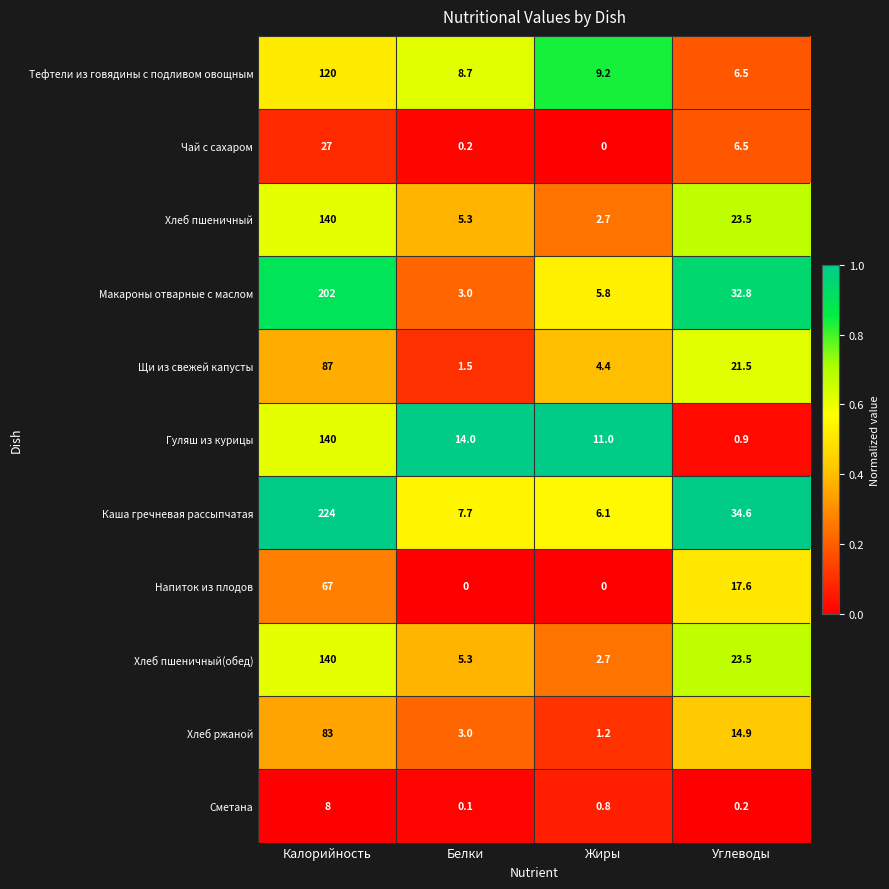

List the labels in order of Сметана value, largest first.

Калорийность, Жиры, Углеводы, Белки